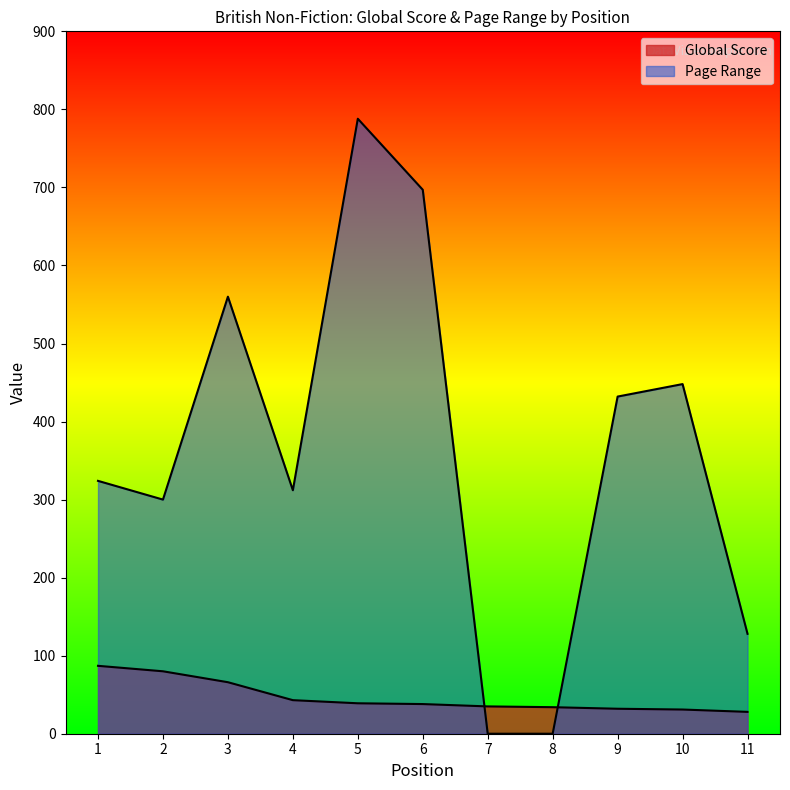

Which category has the lowest value across all series?

7